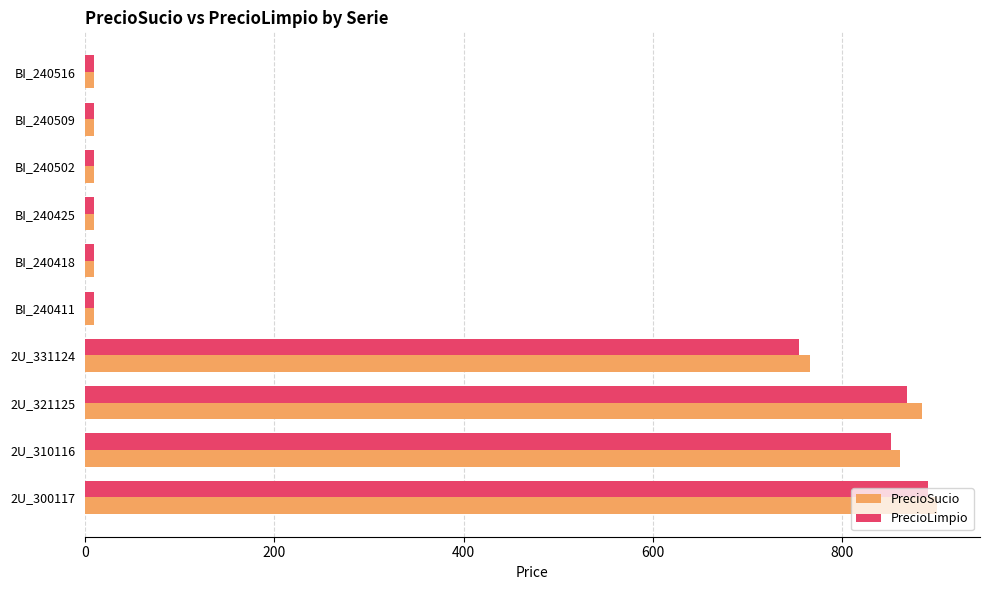

What is the maximum value for PrecioLimpio?

891.0